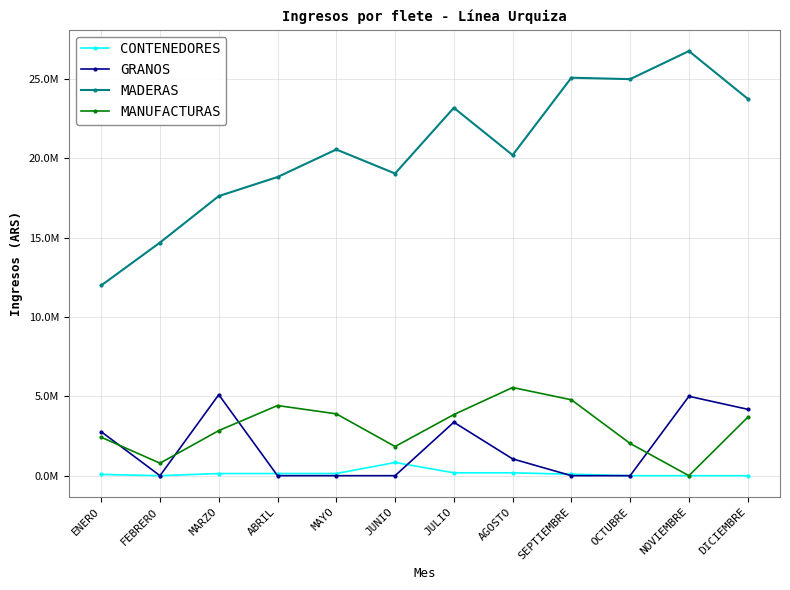

What is the highest value of the GRANOS series?

5107409.7